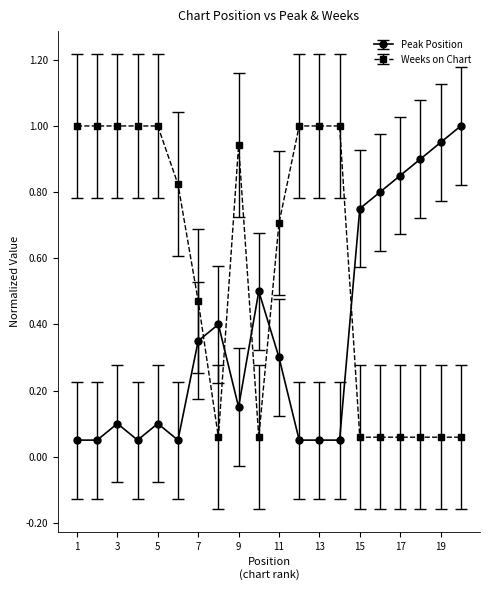

Does the chart have visible grid lines?

No